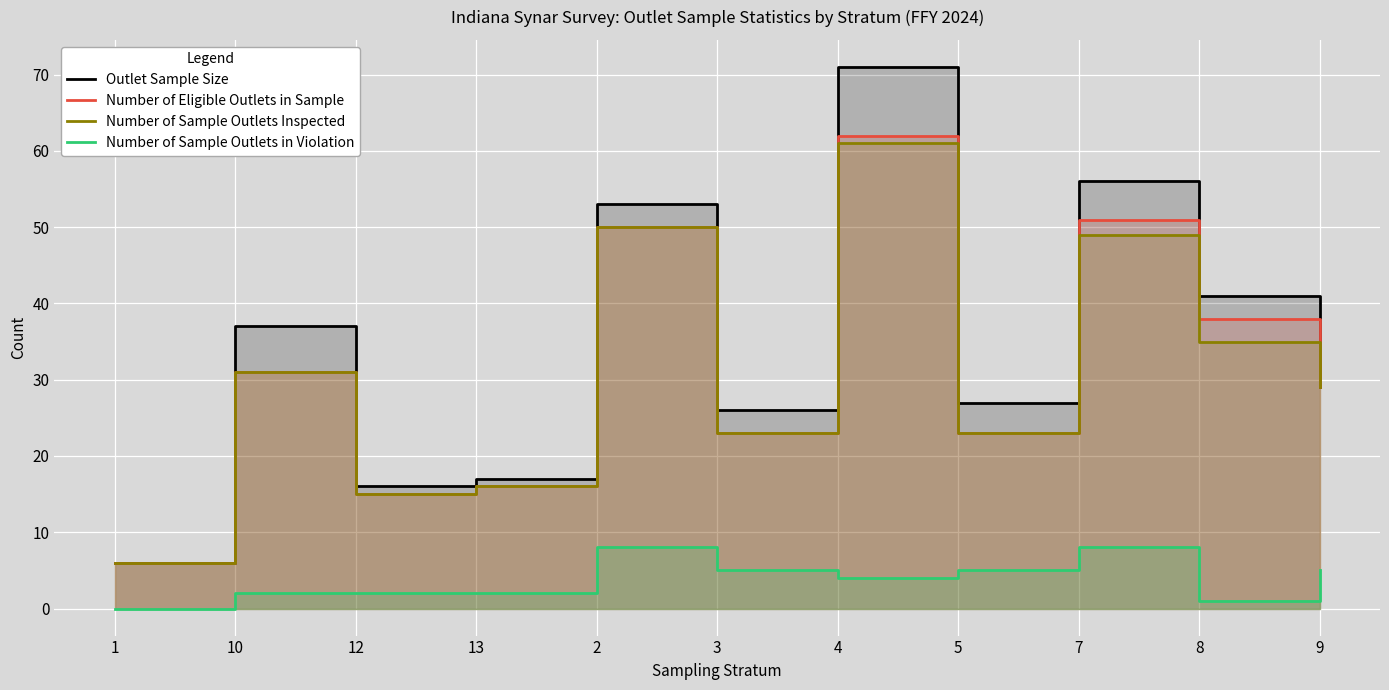

What position from the left is 5?

8